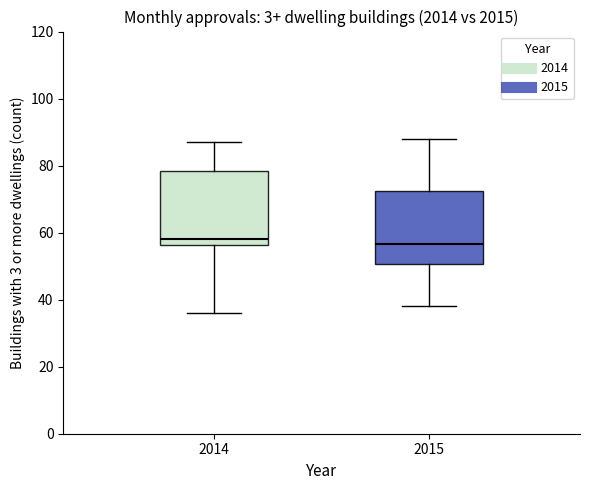

Reading left to right, read every box against the y-axis: the position of its median line, the range the box covers, and the ends of its whiskers. The values are not printed on the chart, so give them approximately, as read against the axis.

2014: median 58, box 56 to 78, whiskers 36 to 88
2015: median 56, box 50 to 72, whiskers 38 to 88